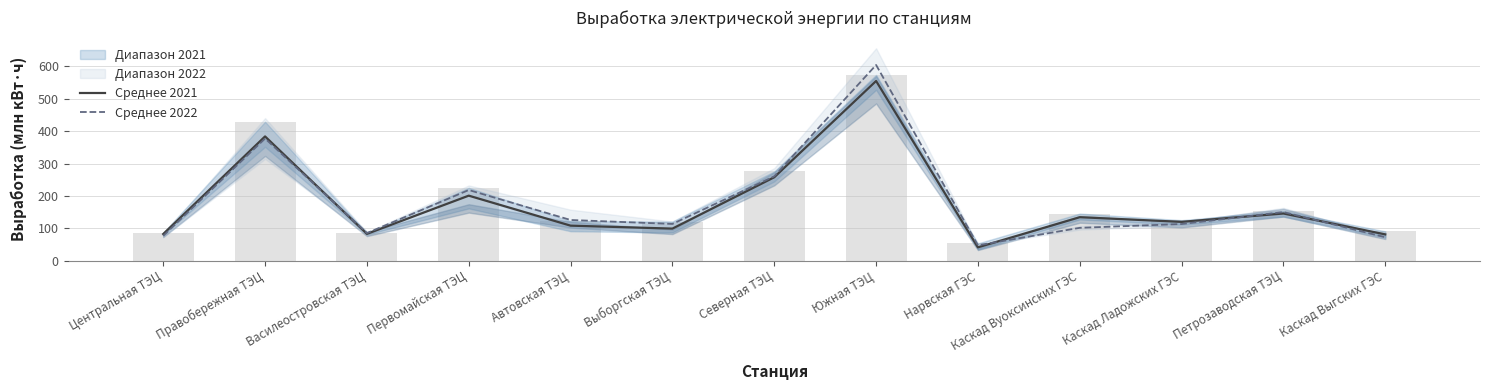

Where is Среднее 2022 nearest to the value 325?

Правобережная ТЭЦ